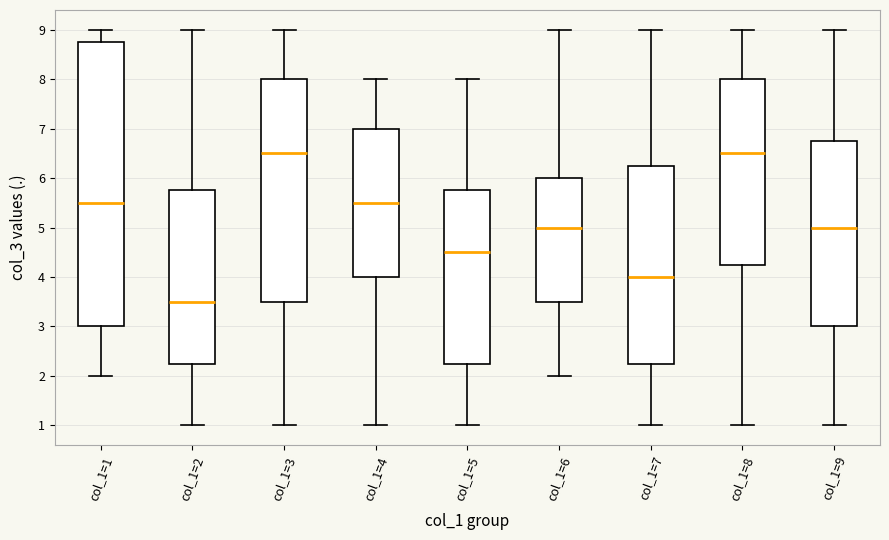

Where is the upper edge of the box for col_1=5 on the y-axis? The values are not printed on the chart, so give them approximately, as read against the axis.

5.8